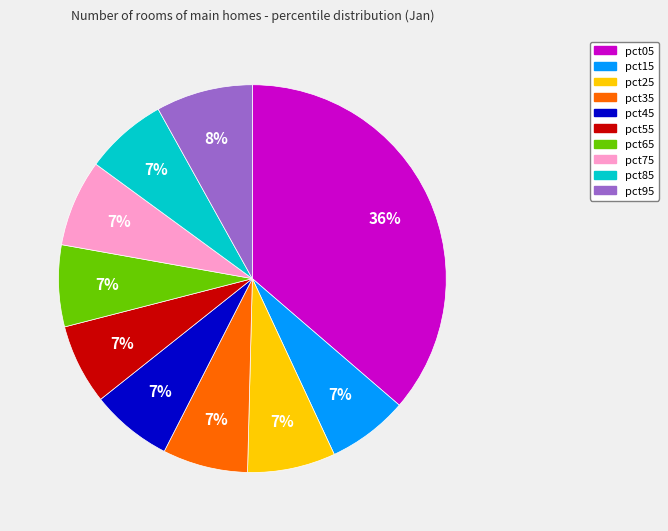

Which has a higher value, pct95 or pct05?

pct05